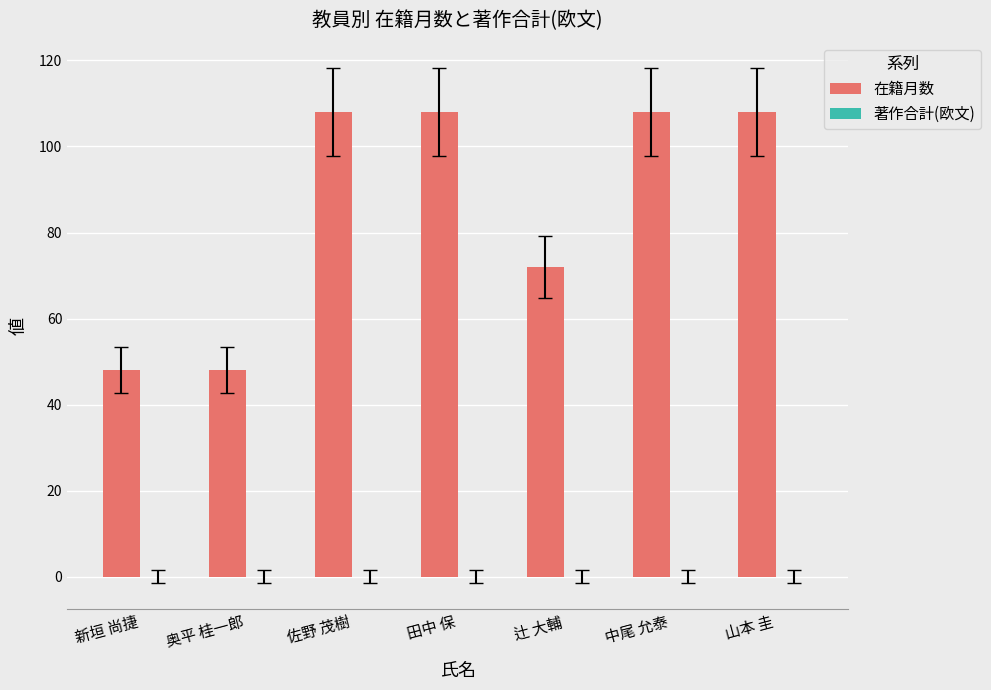

Where is the data nearest to the value 78?

辻 大輔